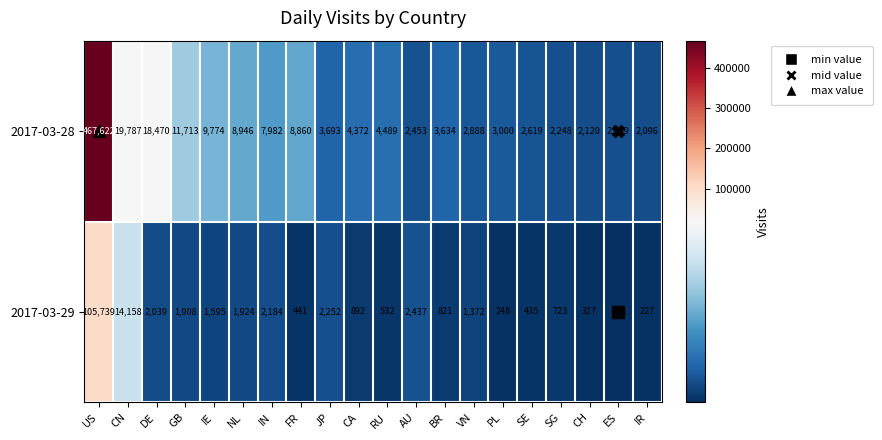

What is the average value of the 2017-03-29 series?

7016